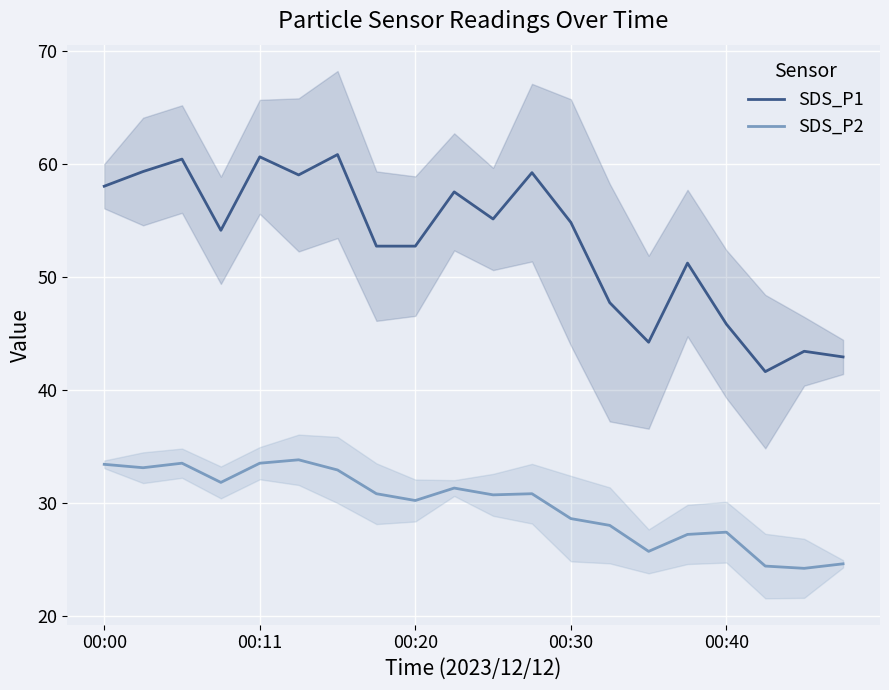

Reading left to right, transcribe all the data shown in this chart.

SDS_P1: 58.0	59.3	60.4	54.1	60.6	59.0	60.8	52.7	52.7	57.5	55.1	59.2	54.8	47.7	44.2	51.2	45.8	41.6	43.4	42.9
SDS_P2: 33.4	33.1	33.5	31.8	33.5	33.8	32.9	30.8	30.2	31.3	30.7	30.8	28.6	28.0	25.7	27.2	27.4	24.4	24.2	24.6